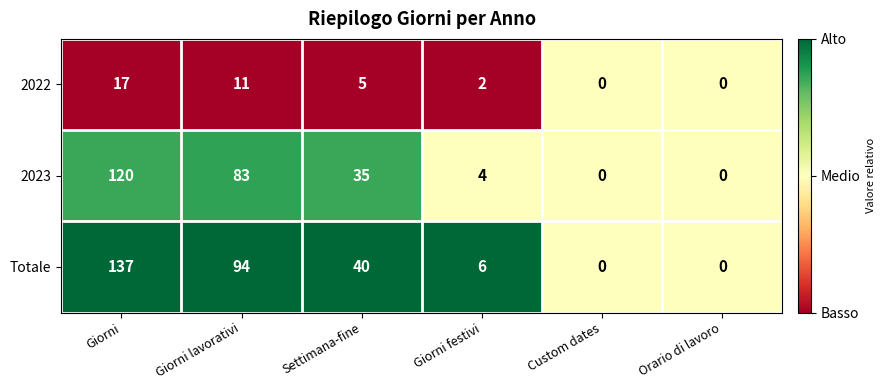

What is the average value of the Totale series?

46